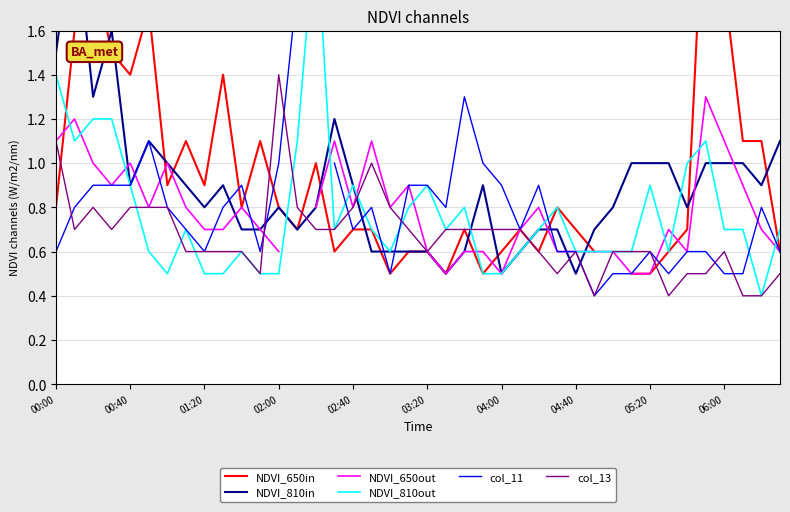

At which category does the chart reach its peak across all series?

35